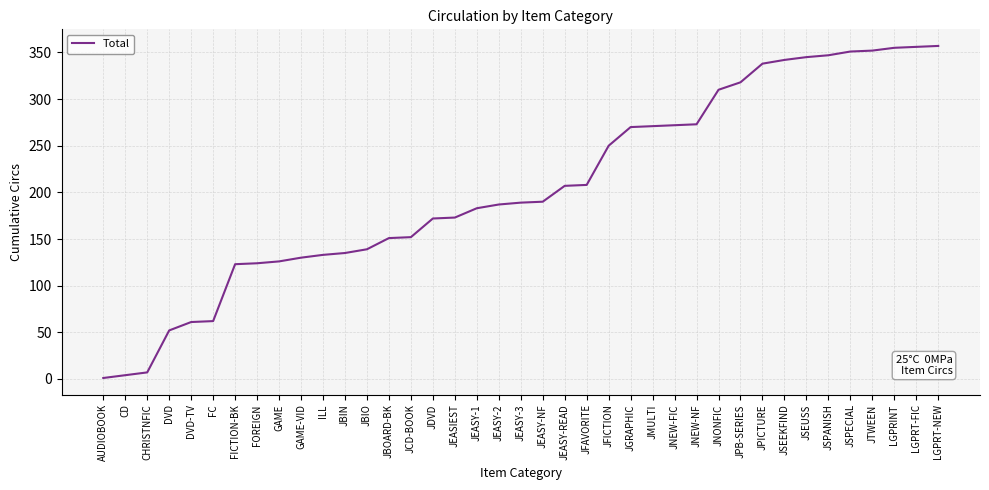

What is the maximum value shown in the chart?

357